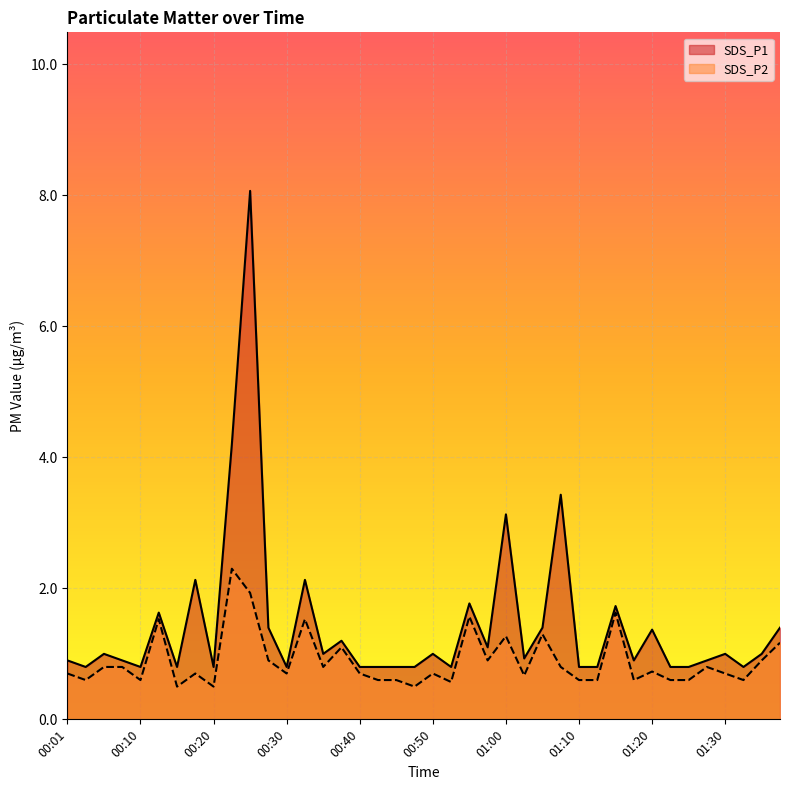

What position from the left is 00:05?

3